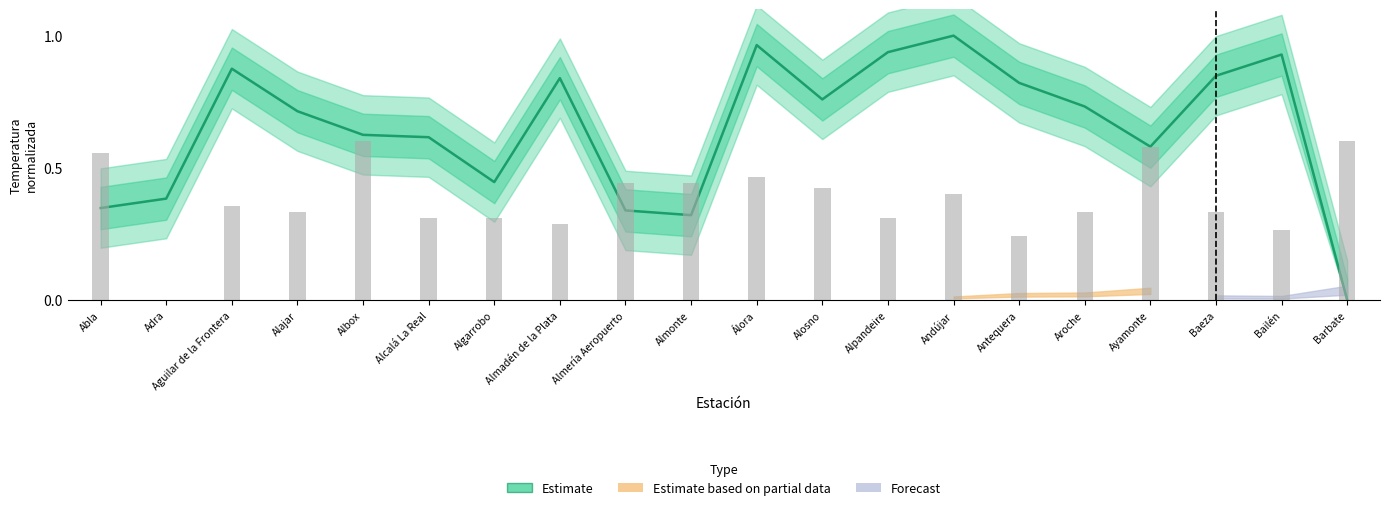

What is the maximum value shown in the chart?

1.0